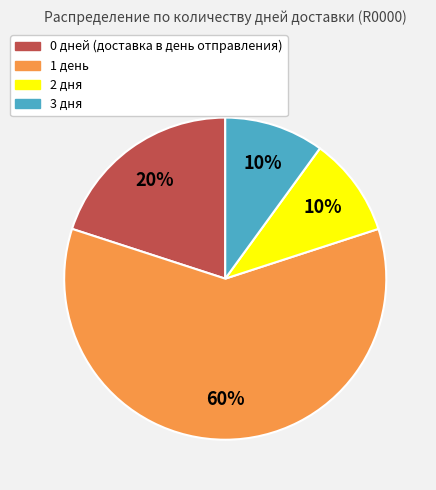

Is there any slice that represents more than half of the pie?

Yes